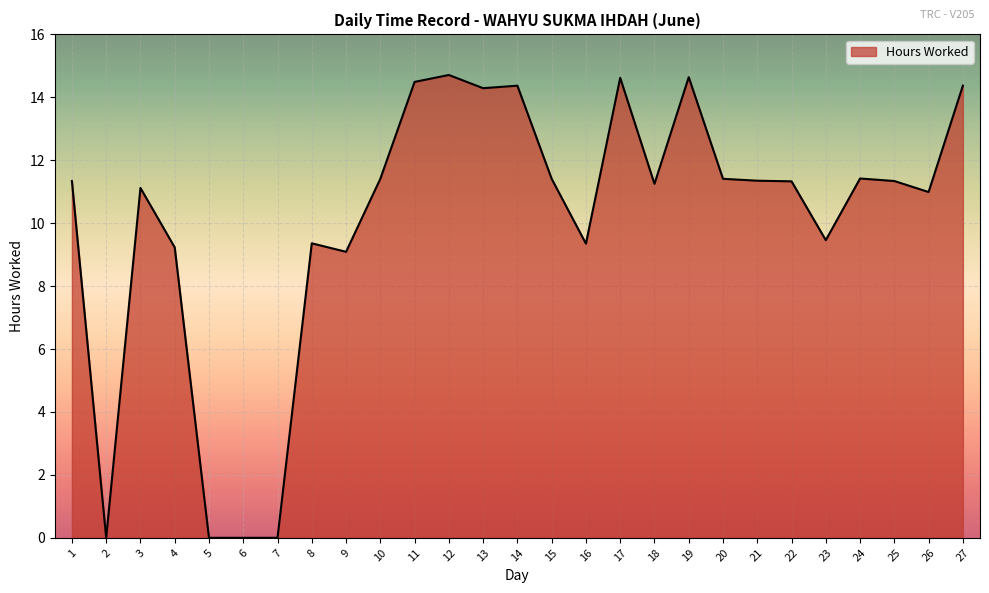

What is the greatest value displayed?

14.7